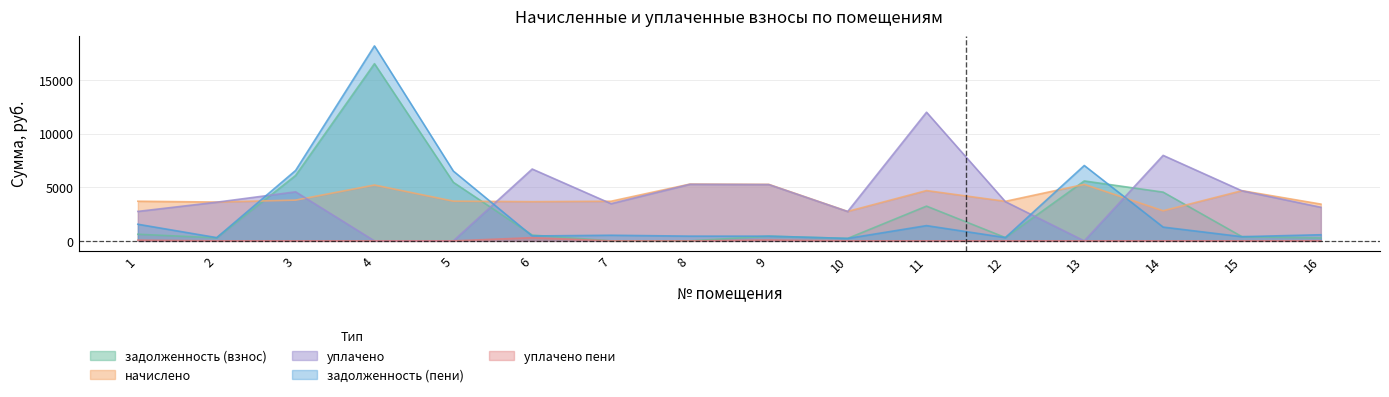

What is the difference between the maximum and minimum values in the уплачено пени series?

298.1